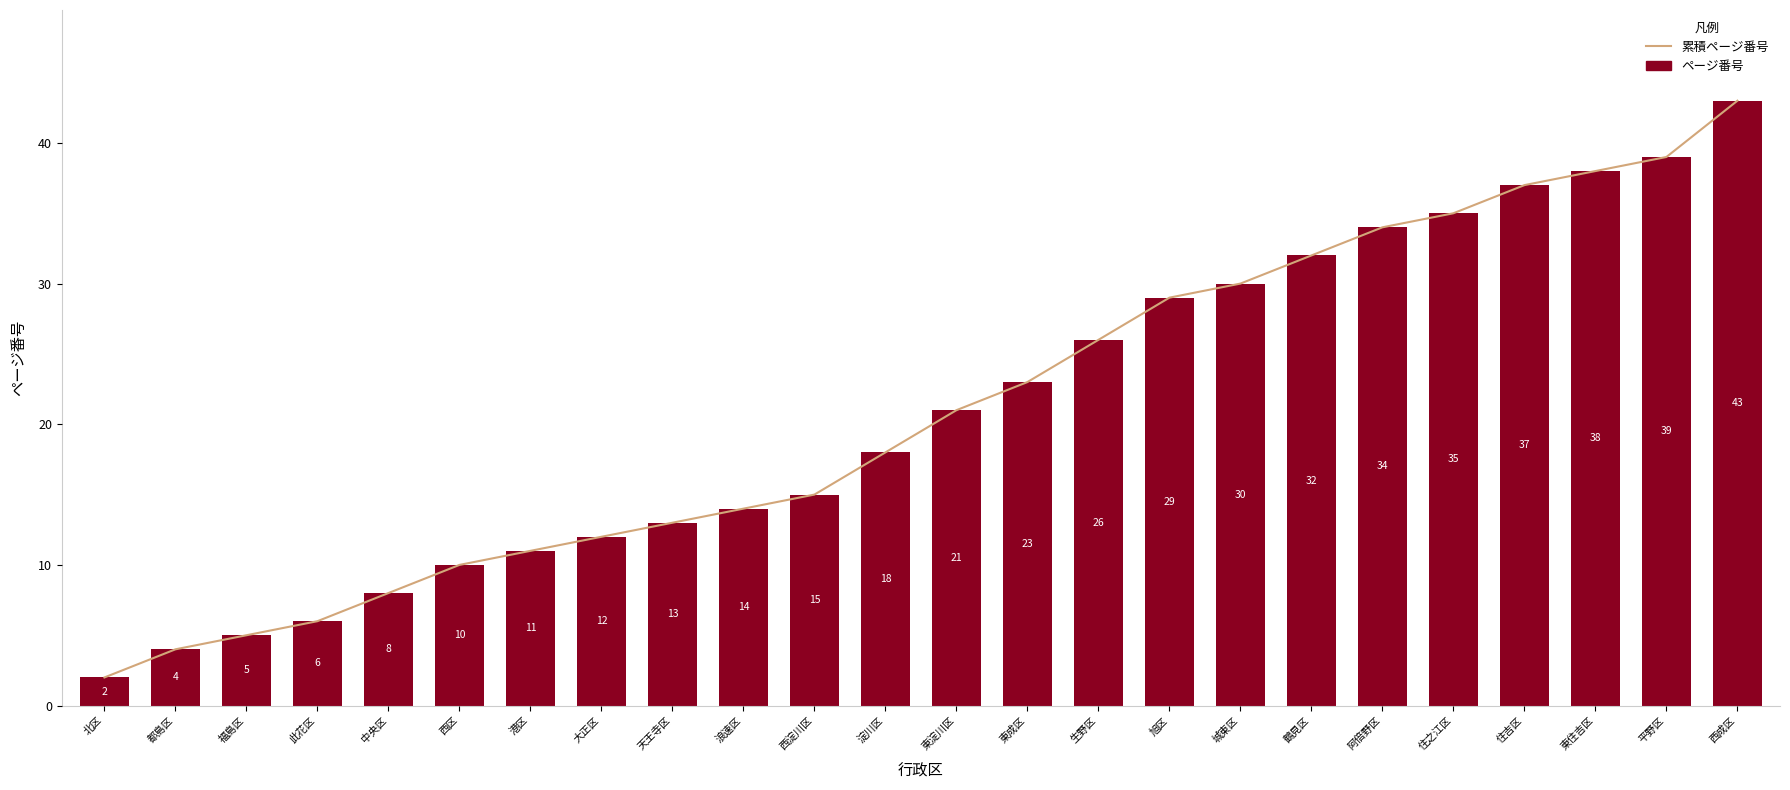

What is the sum of the 累積ページ番号 values at 阿倍野区 and 住之江区?

69